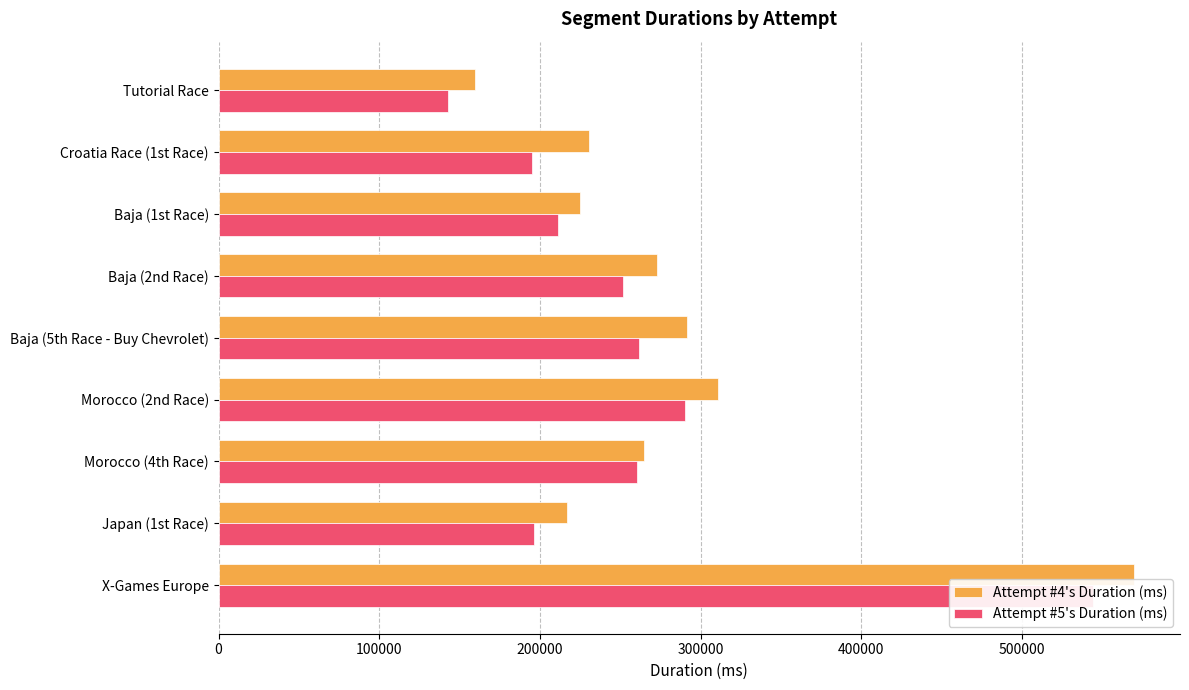

Is it true that Attempt #4's Duration (ms) equals 272852 at Baja (2nd Race)?

True